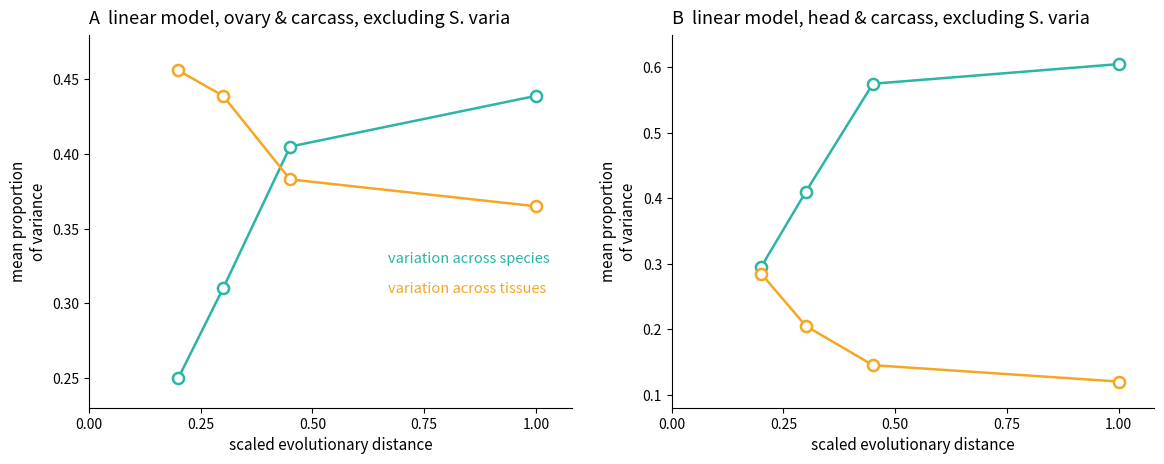

Count the number of data series in this chart.

2